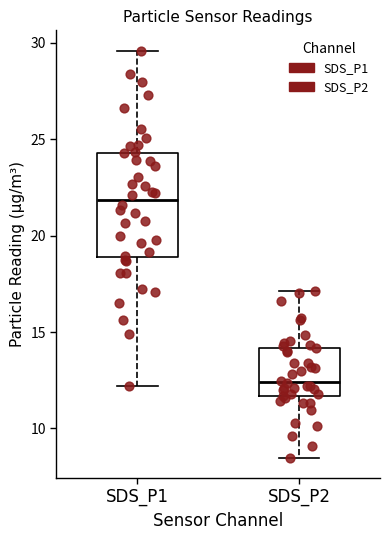

Reading left to right, read every box against the y-axis: the position of its median line, the range the box covers, and the ends of its whiskers. The values are not printed on the chart, so give them approximately, as read against the axis.

SDS_P1: median 22.0, box 19.0 to 24.5, whiskers 12.0 to 29.5
SDS_P2: median 12.5, box 11.5 to 14.0, whiskers 8.5 to 17.0